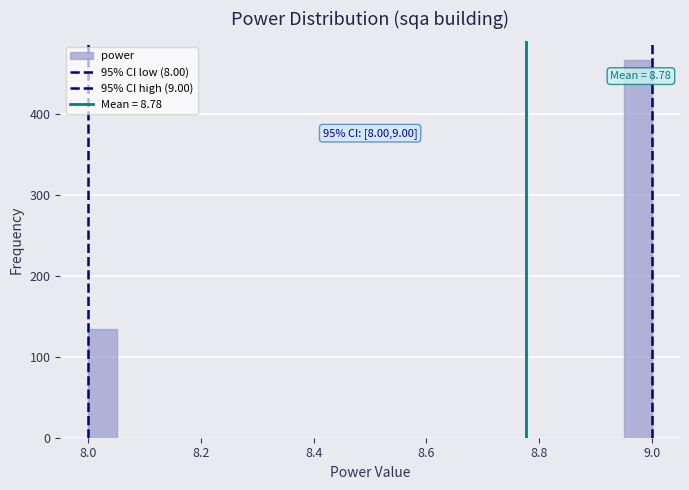

Around what value on the x-axis is the tallest bar? Give the approximate position of its centre, as read against the axis.

8.98